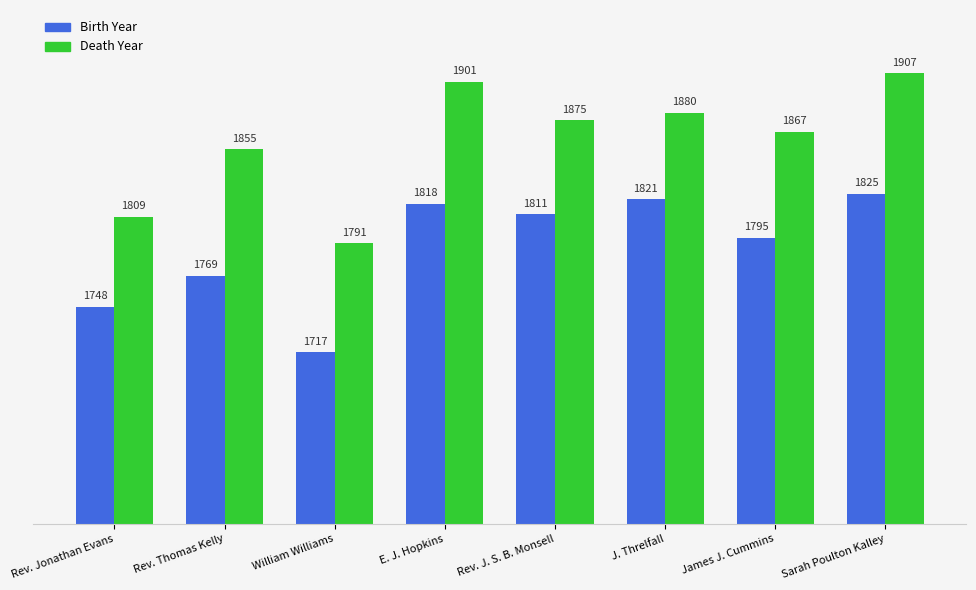

Is the value of Death Year at Sarah Poulton Kalley greater than the value of Birth Year at J. Threlfall?

Yes